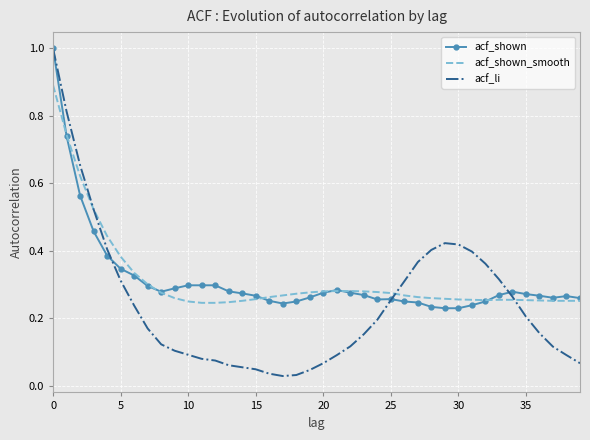

What is the maximum value for acf_li?

1.0